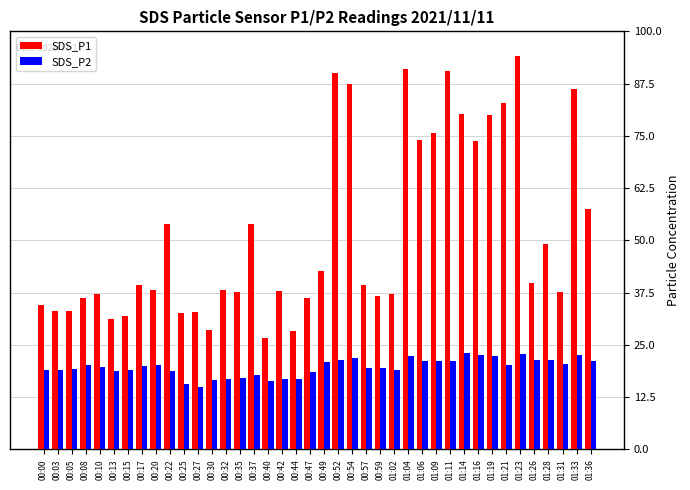

What is the average value of the SDS_P2 series?

19.7